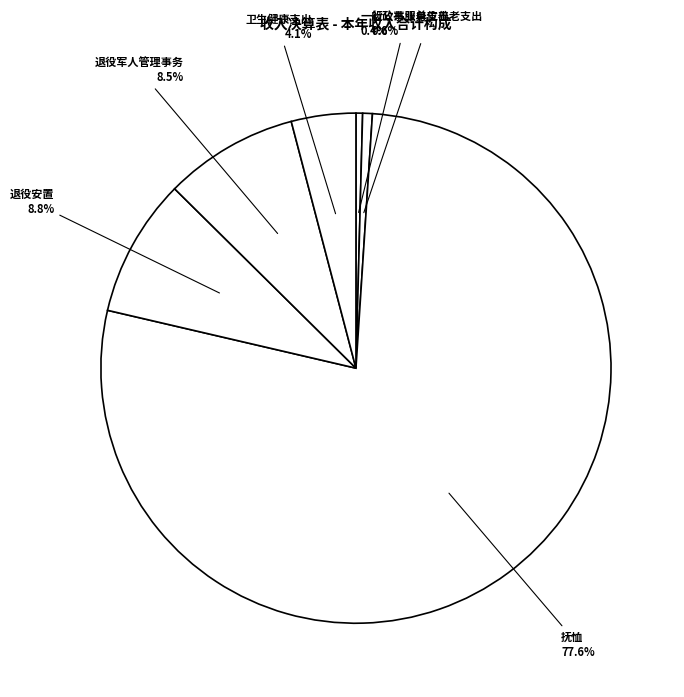

Does any single category account for the majority?

Yes